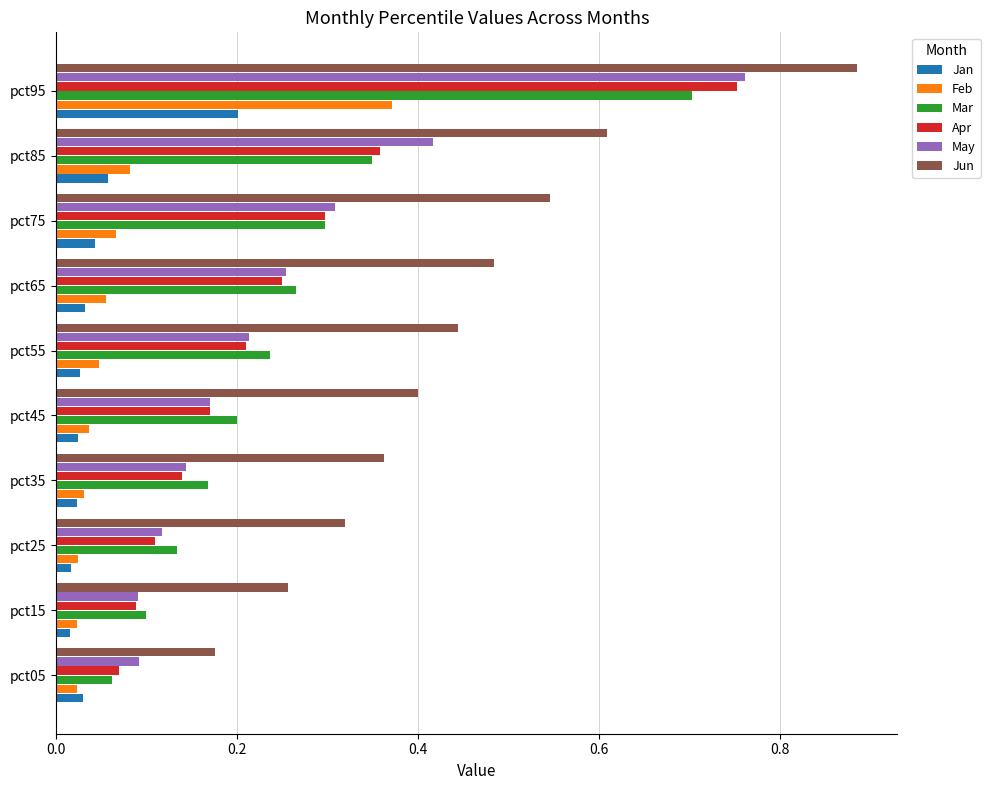

At how many categories does at least one series exceed 0?

10